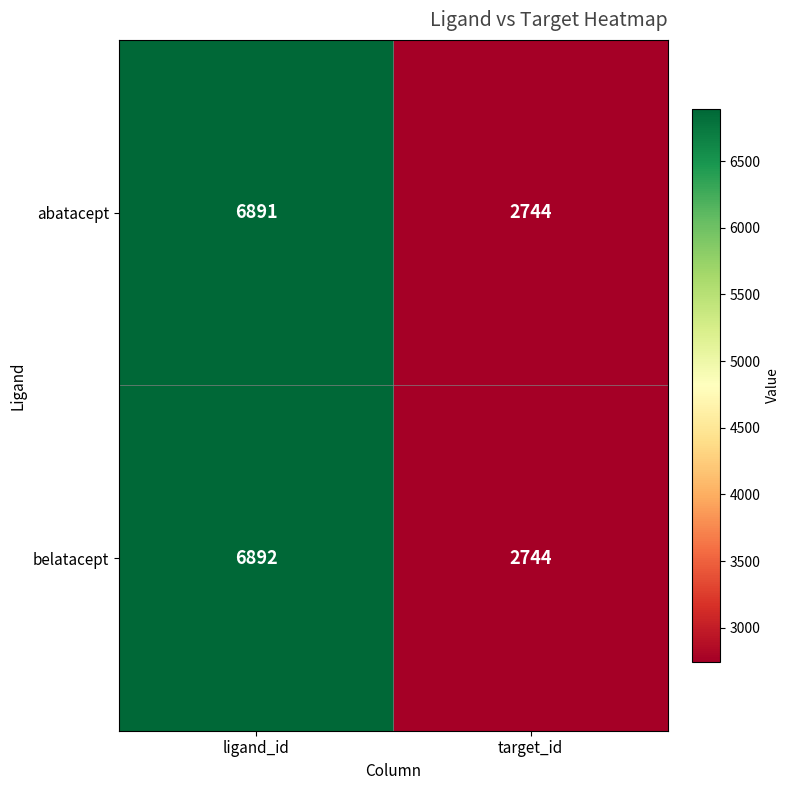

At which category is the sum across all series the highest?

ligand_id